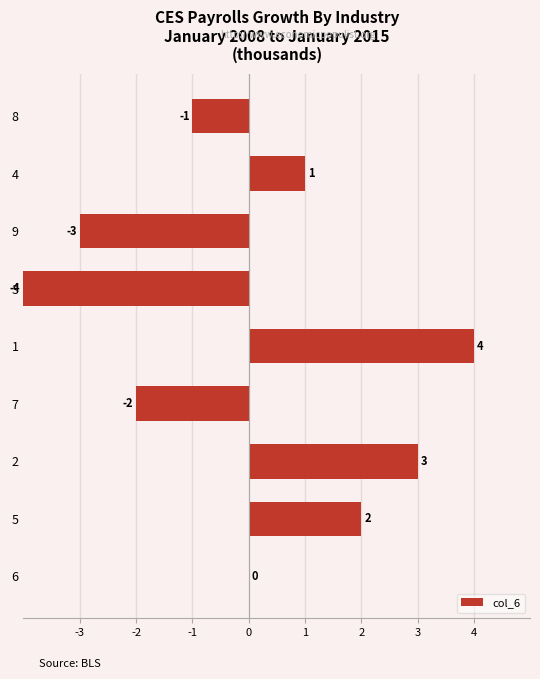

Count the number of categories in the chart.

9